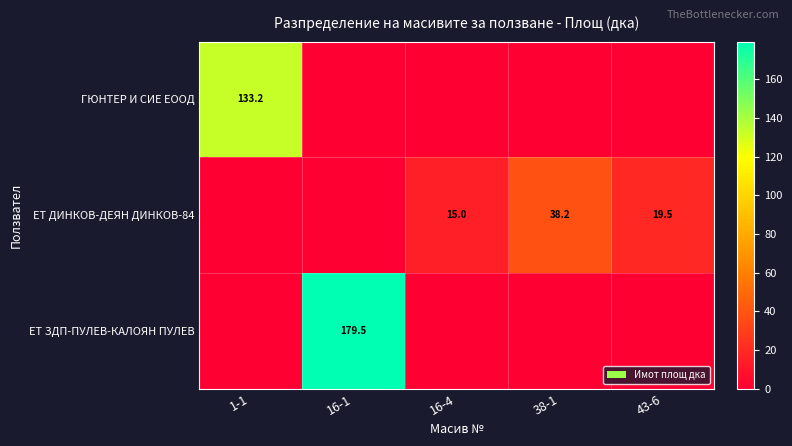

The value of ЕТ ДИНКОВ-ДЕЯН ДИНКОВ-84 at 38-1 is 38.2. True or false?

True